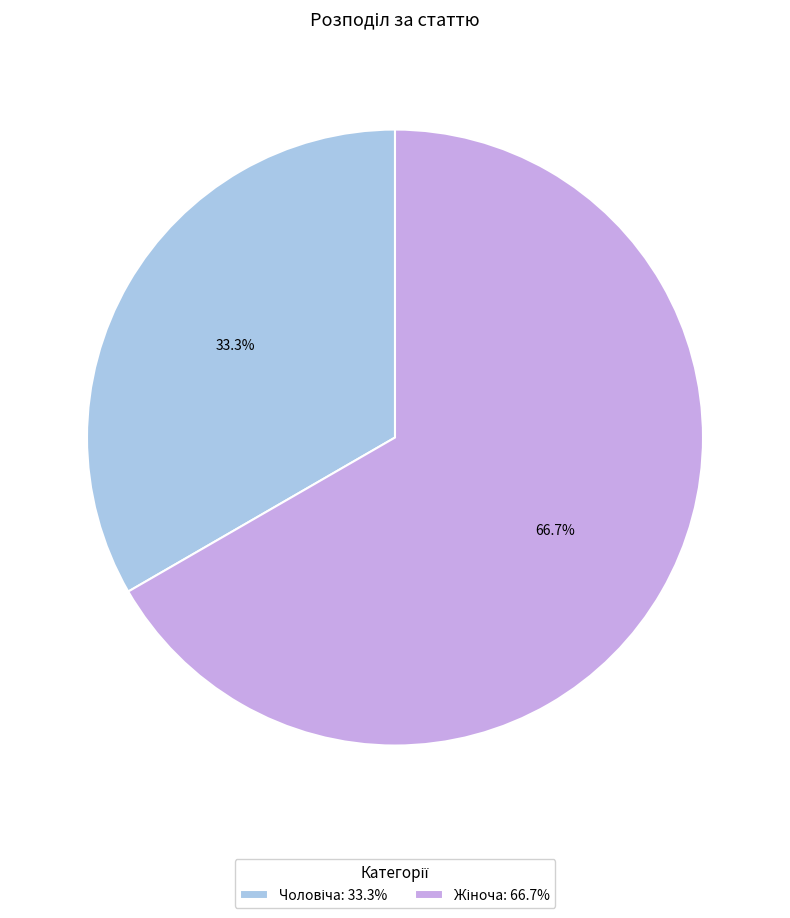

Is there a majority slice in this chart?

Yes